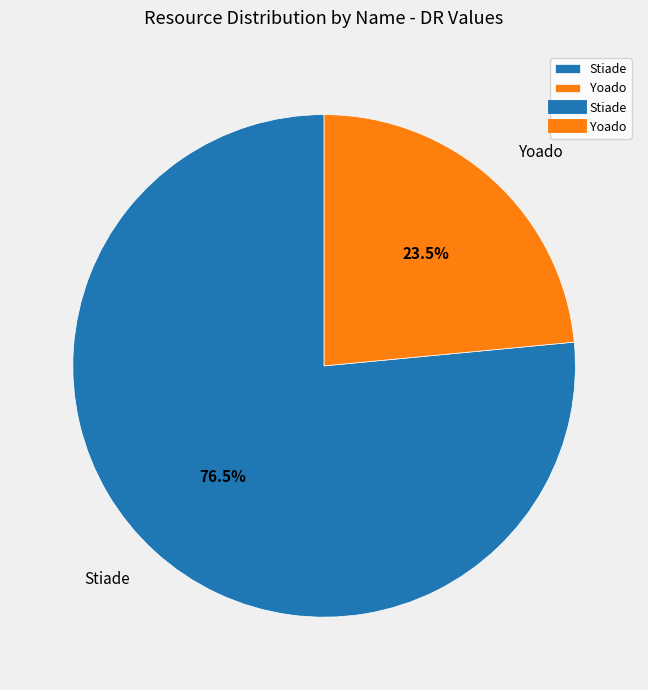

What percentage is NOT represented by Stiade?

23.5%